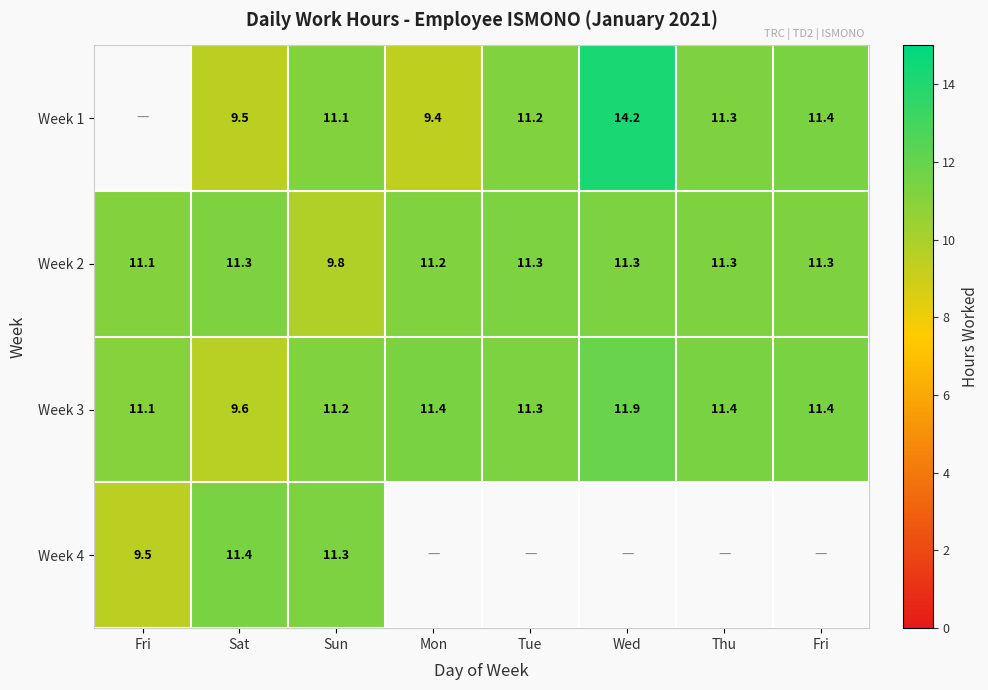

At which label is Week 3 closest to 10?

Sat